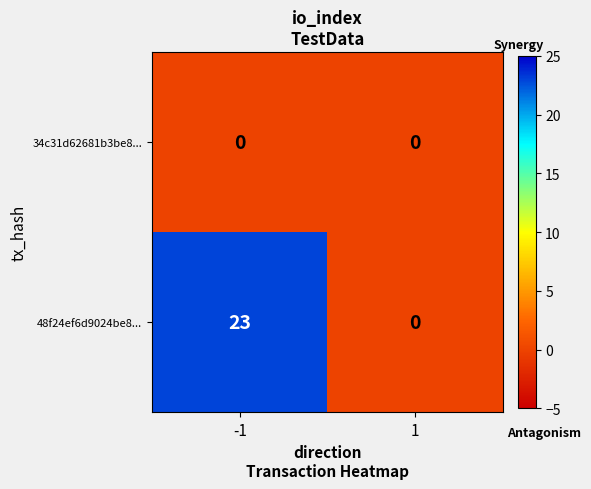

Reading left to right, transcribe all the data shown in this chart.

34c31d62681b3be8...: 0	0
48f24ef6d9024be8...: 23	0